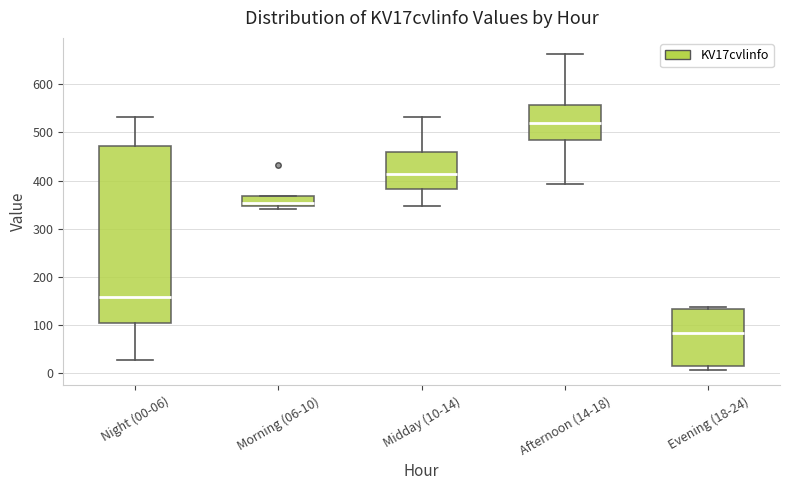

Reading left to right, transcribe this box plot: for each box, give where its median line is, the range the box spans, and where its two whiskers end, as read against the y-axis. The values are not printed on the chart, so give them approximately, as read against the axis.

Night (00-06): median 160, box 110 to 470, whiskers 30 to 530
Morning (06-10): median 350 (just above the box's lower edge), box 350 to 370, whiskers 340 to 370
Midday (10-14): median 410, box 380 to 460, whiskers 350 to 530
Afternoon (14-18): median 520, box 480 to 560, whiskers 390 to 660
Evening (18-24): median 80, box 20 to 130, whiskers 10 to 140